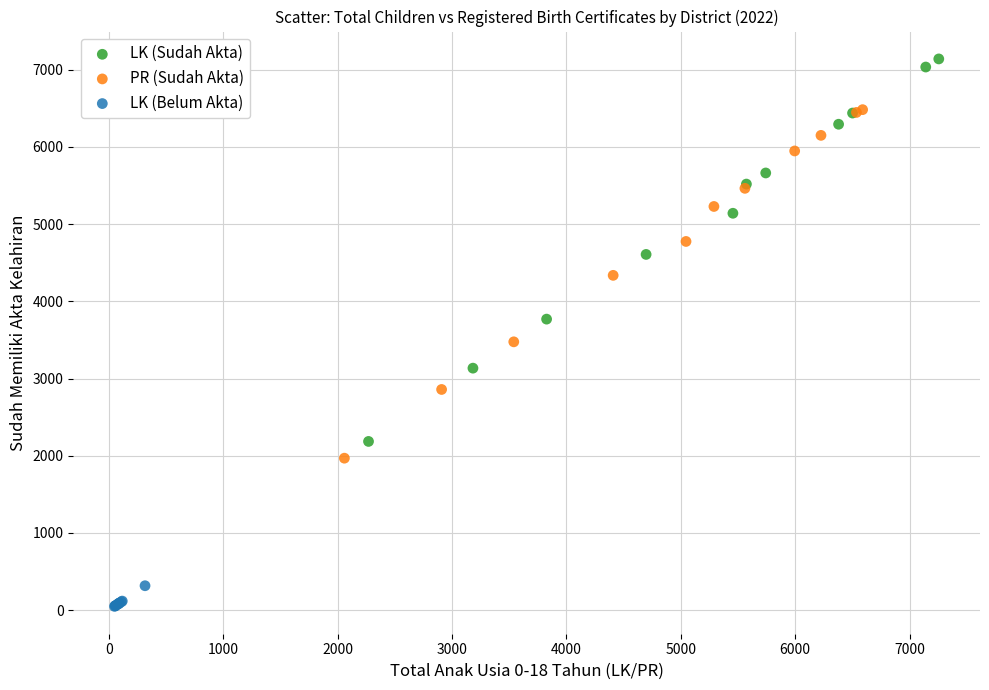

Which series contains the lowest Y value?

LK (Belum Akta)